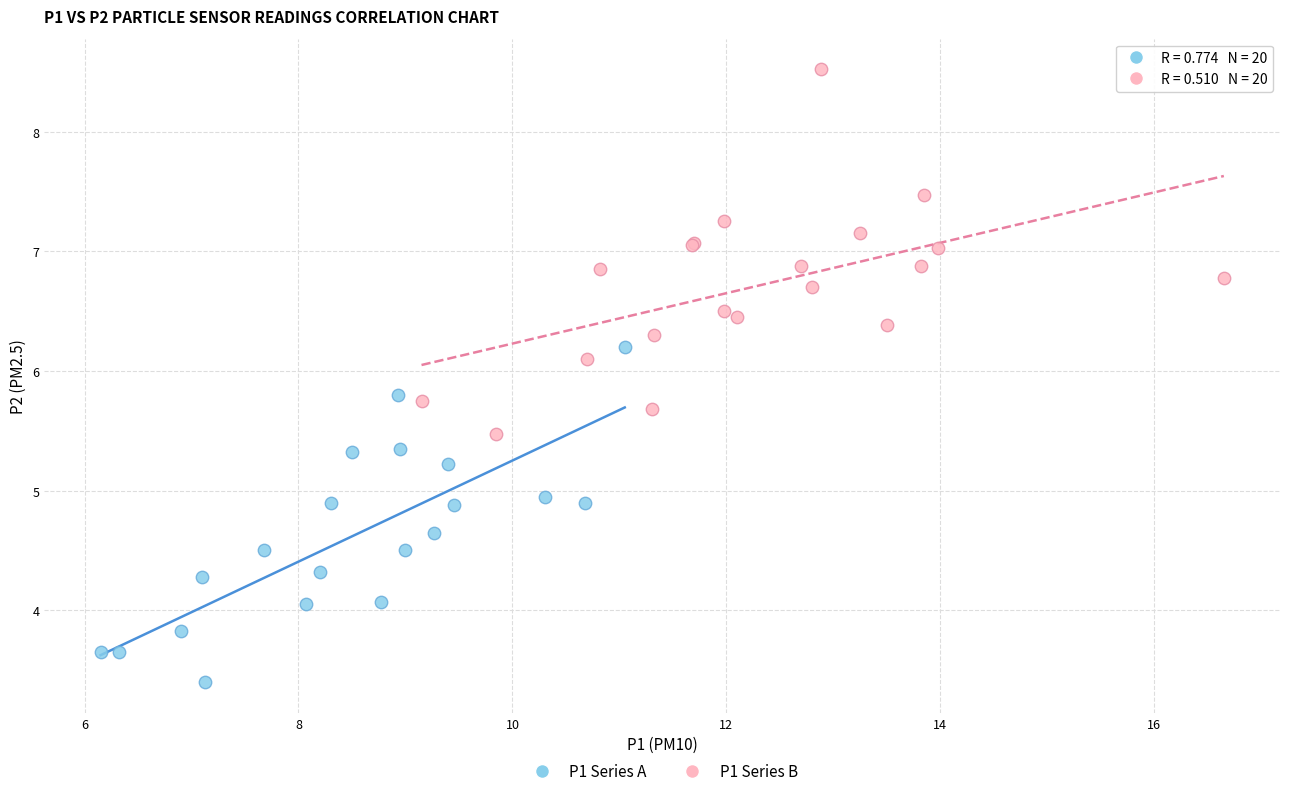

Which series has the widest spread of Y values?

P1 Series B